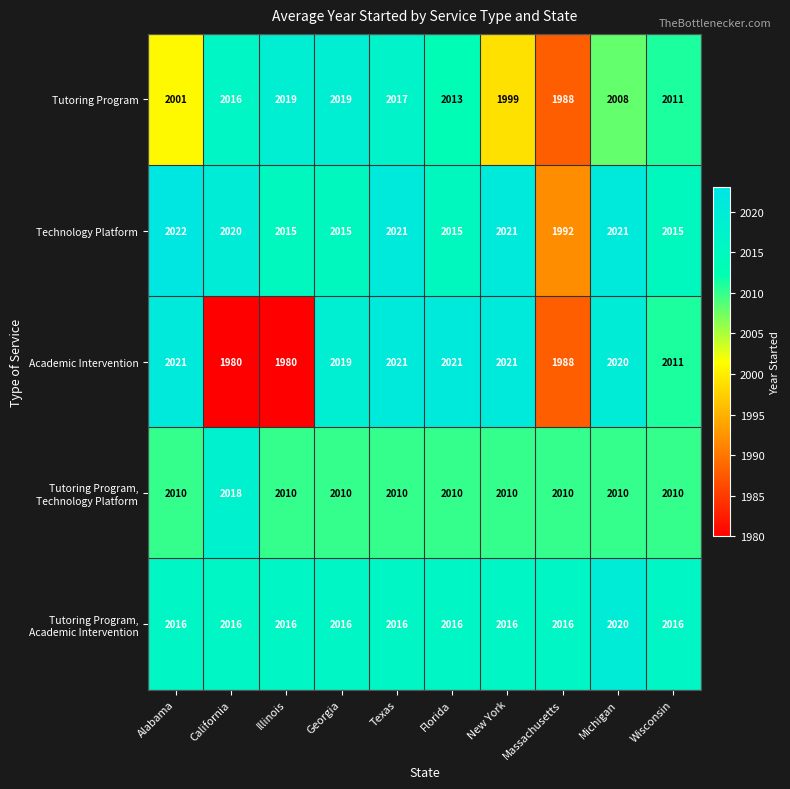

What is the difference between the maximum and minimum values in the Academic Intervention series?

41